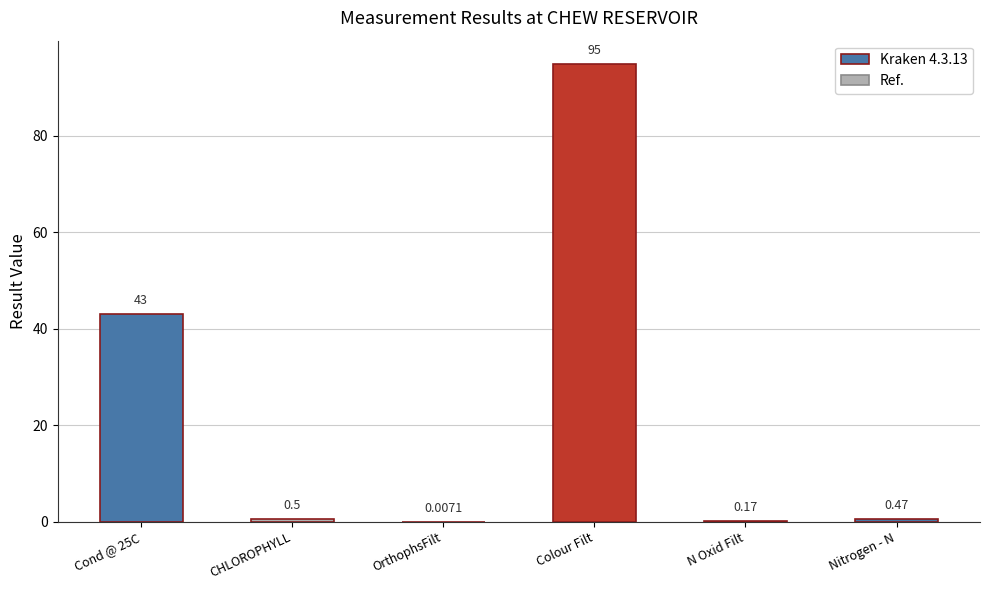

What is the ratio of the value at Colour Filt to the value at Cond @ 25C?

2.2